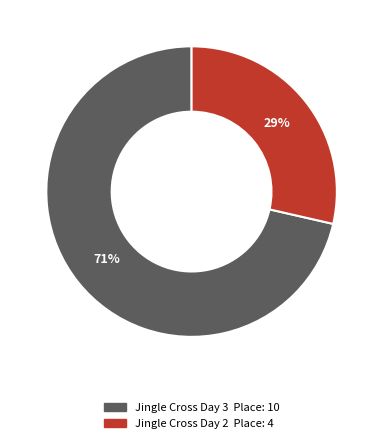

What percentage is the Jingle Cross Day 3 slice, to the nearest percent?

71%